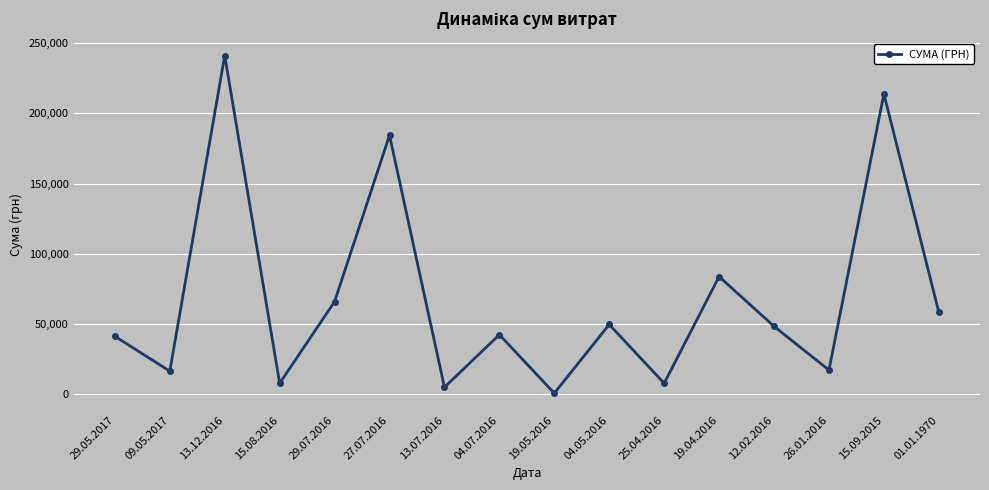

At which category does the data reach its first local peak?

13.12.2016